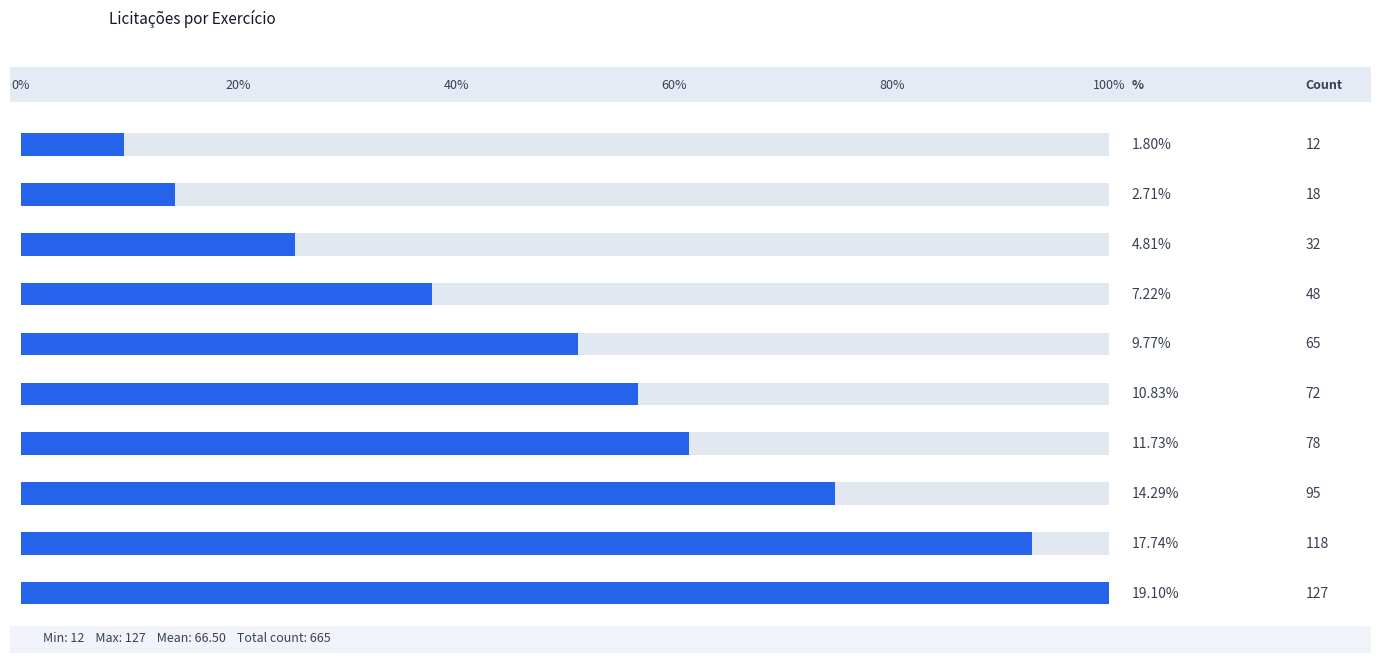

Does the chart contain any negative values?

No